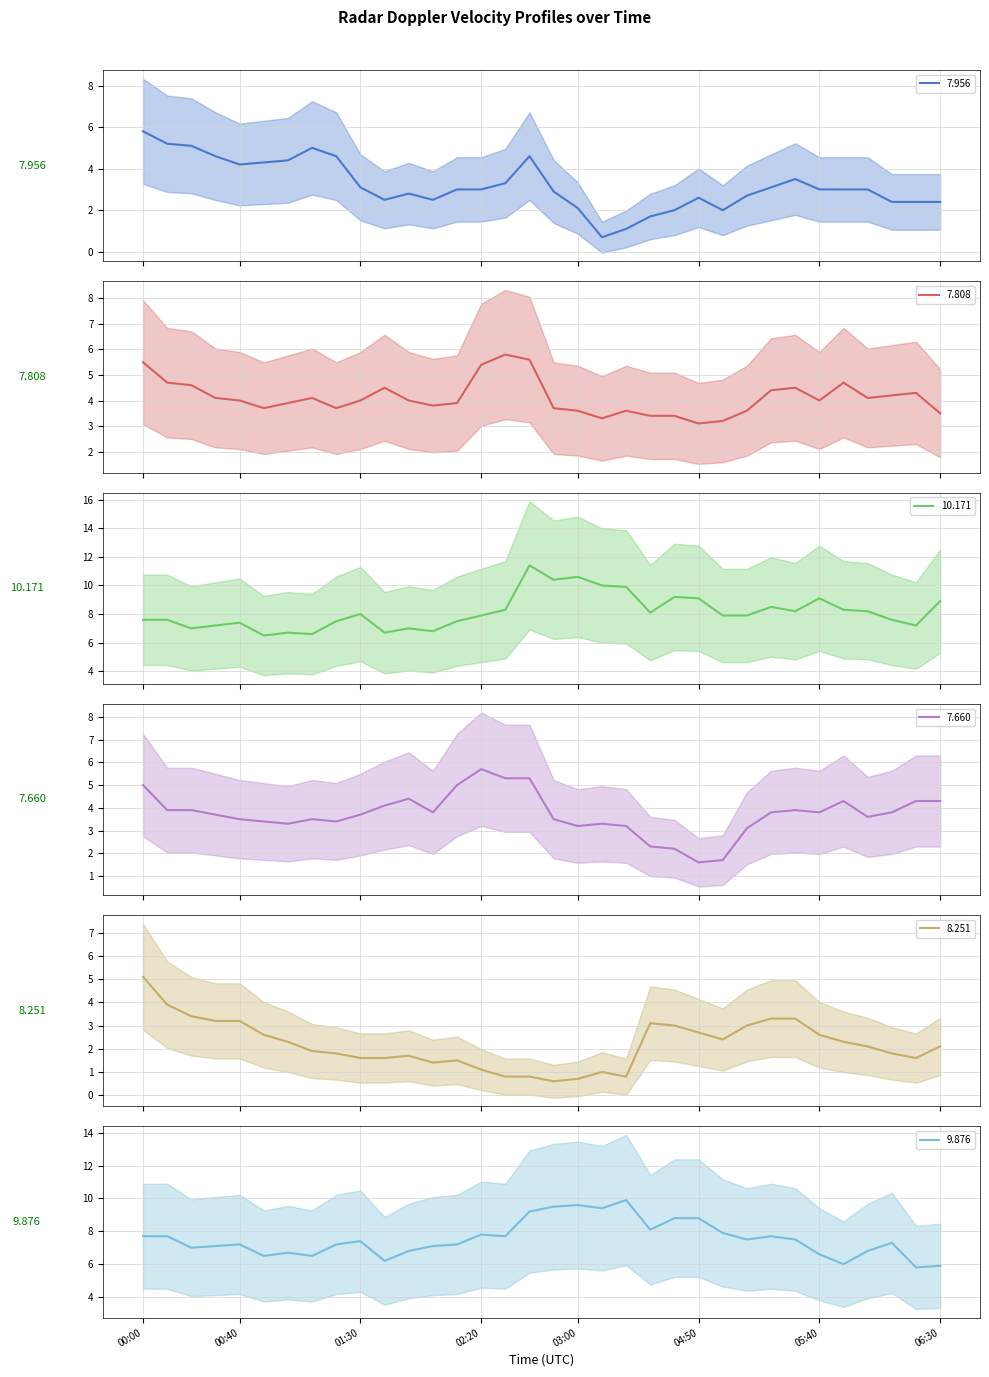

True or false: 9.876 has a value of 9.9 at 2002/07/04 03:20.

True